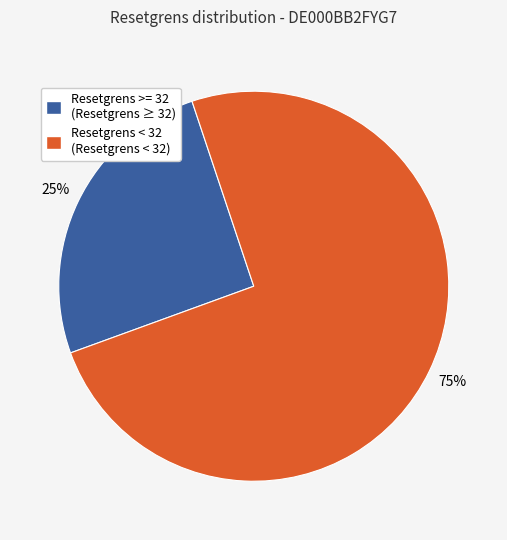

Which has a higher value, Resetgrens >= 32 (Resetgrens ≥ 32) or Resetgrens < 32 (Resetgrens < 32)?

Resetgrens < 32 (Resetgrens < 32)